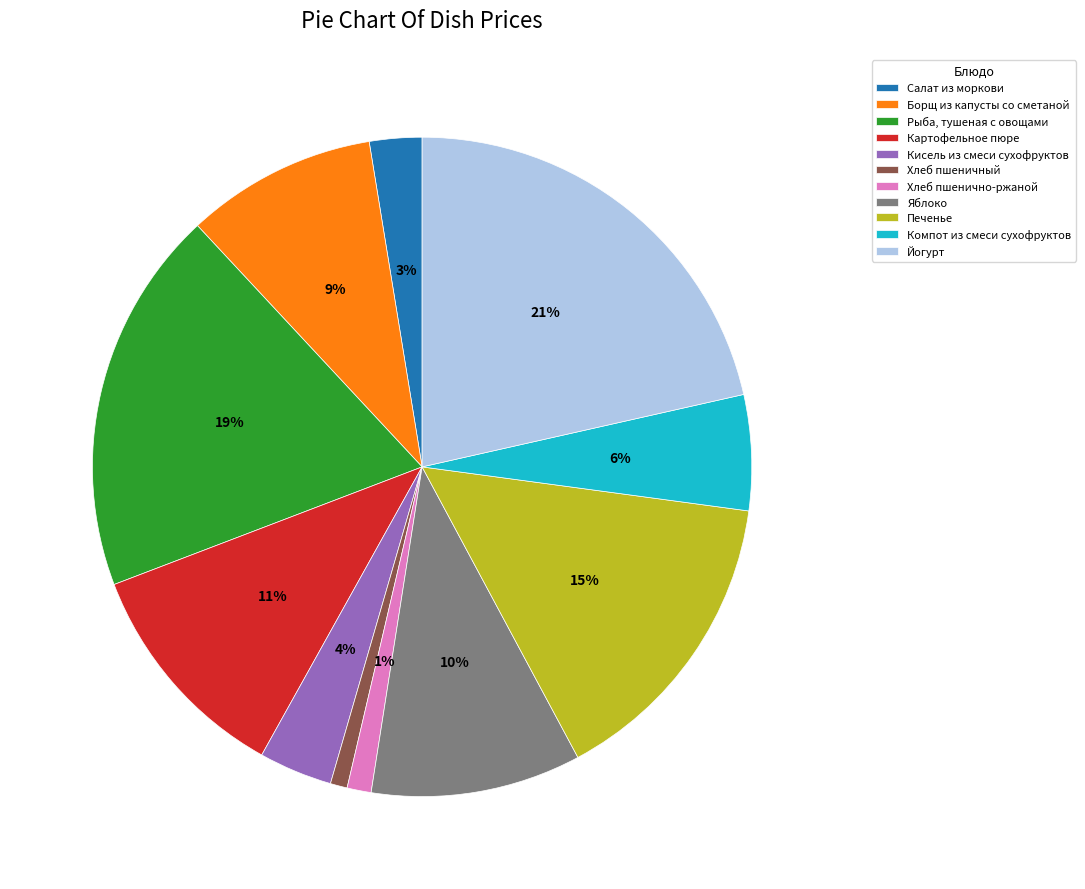

Between Яблоко and Картофельное пюре, which is larger?

Картофельное пюре